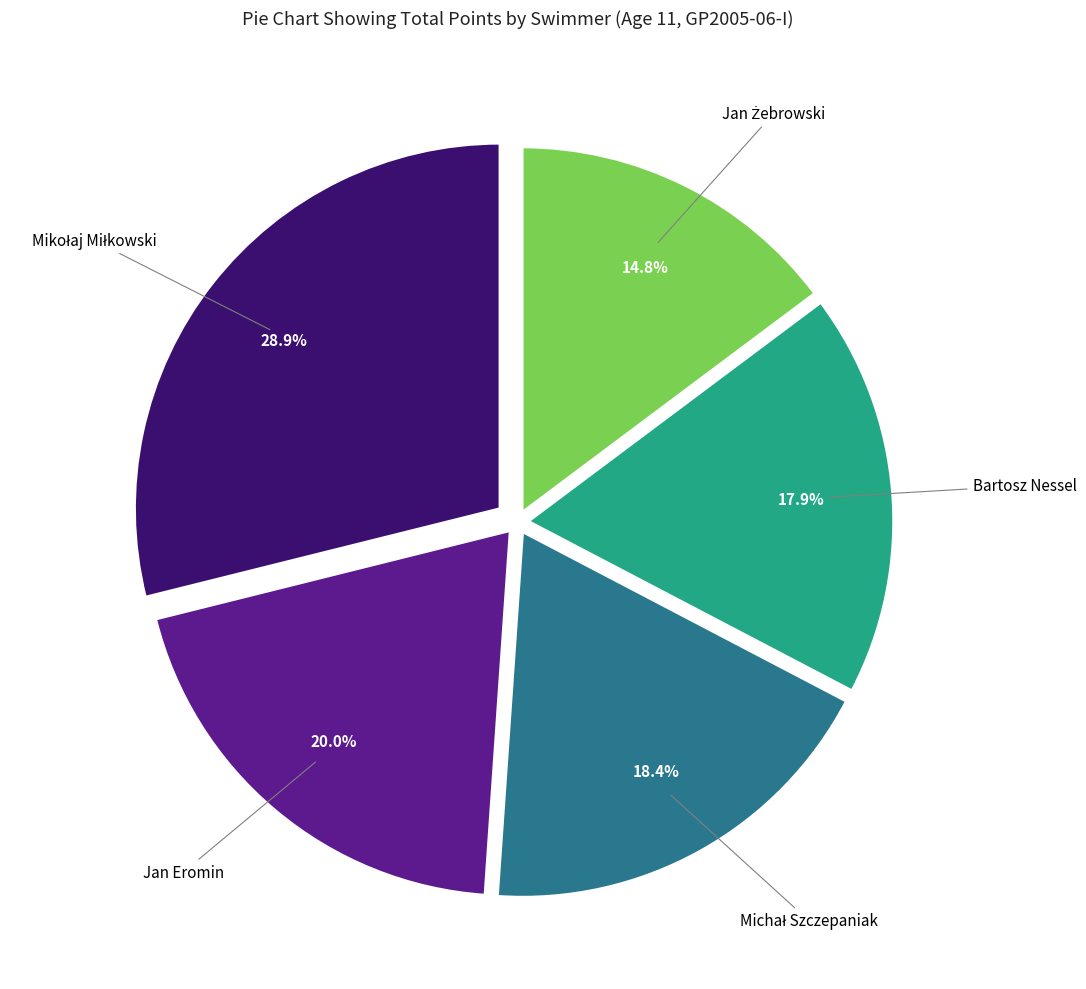

Which has a higher value, Bartosz Nessel or Jan Eromin?

Jan Eromin